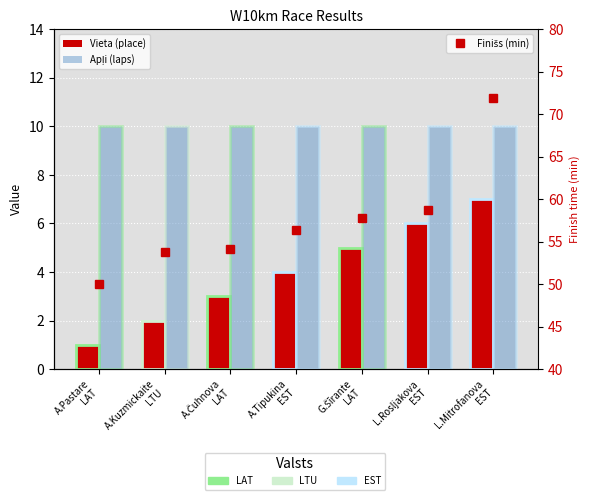

What is the value of the Finišs (min) bar at the 7th from the left?

71.9